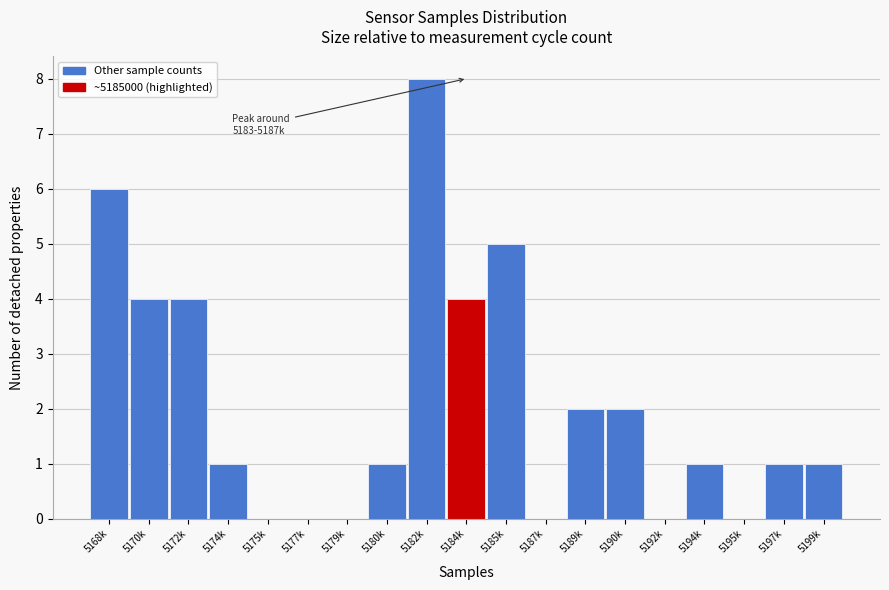

Reading left to right, extract all data points from this chart.

5168k=6	5170k=4	5172k=4	5174k=1	5175k=0	5177k=0	5179k=0	5180k=1	5182k=8	5184k=4	5185k=5	5187k=0	5189k=2	5190k=2	5192k=0	5194k=1	5195k=0	5197k=1	5199k=1